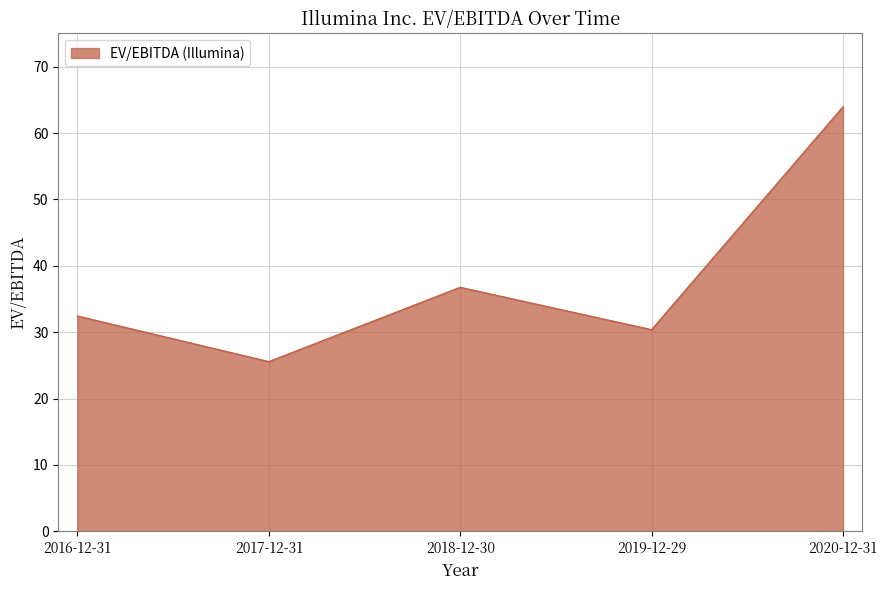

Reading left to right, list all the values displayed in this chart.

32.4	25.6	36.8	30.4	63.9